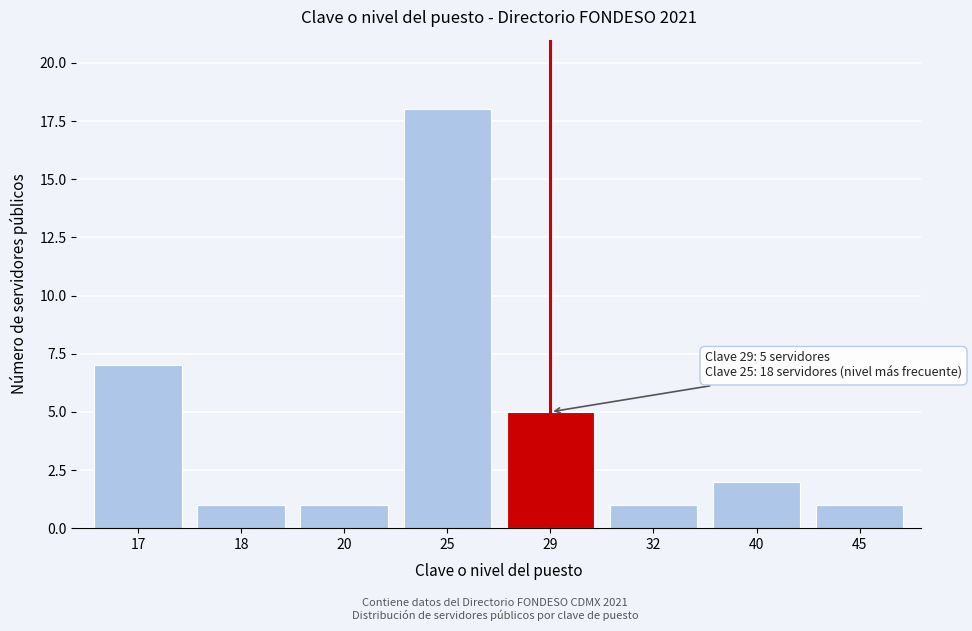

Reading right to left, extract all data points from this chart.

45=1	40=2	32=1	29=5	25=18	20=1	18=1	17=7